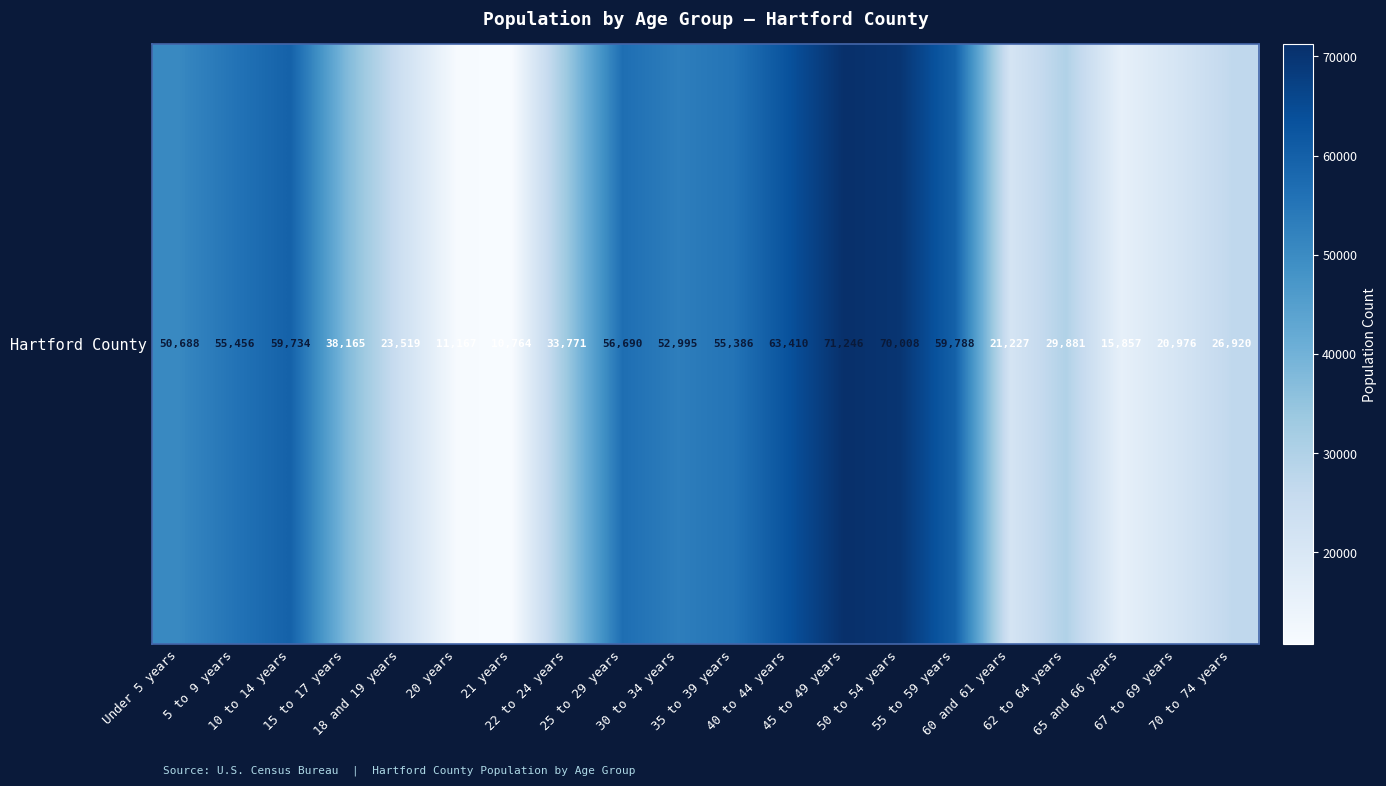

What is the change in value from 20 years to 45 to 49 years?

+60079